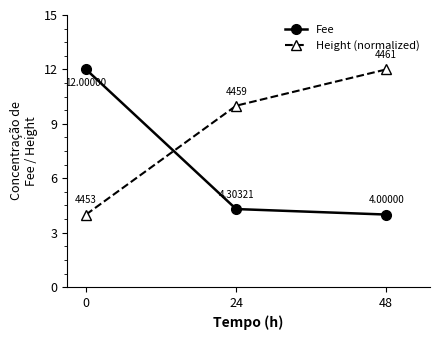

What is the spread (max minus min) of values at 24?

5.7